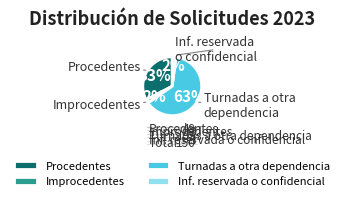

Which has a higher value, Turnadas a otra dependencia or Improcedentes?

Turnadas a otra dependencia